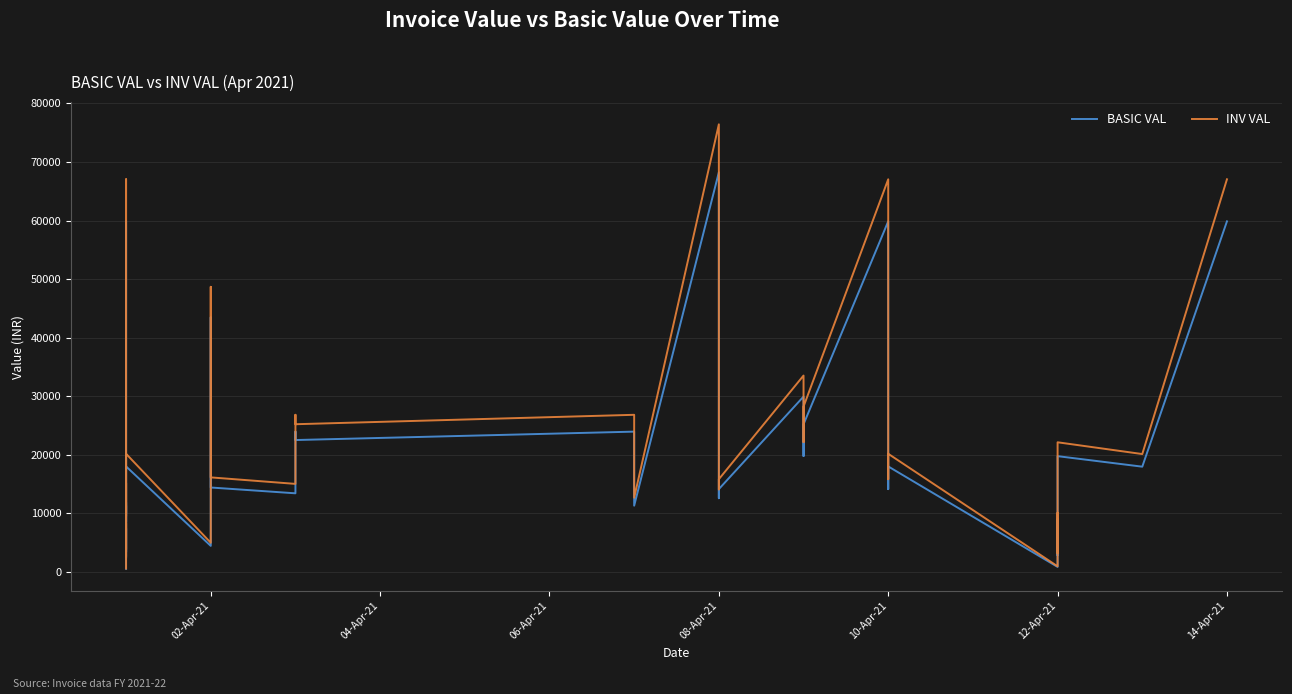

How many values in the INV VAL series exceed 15820?

19